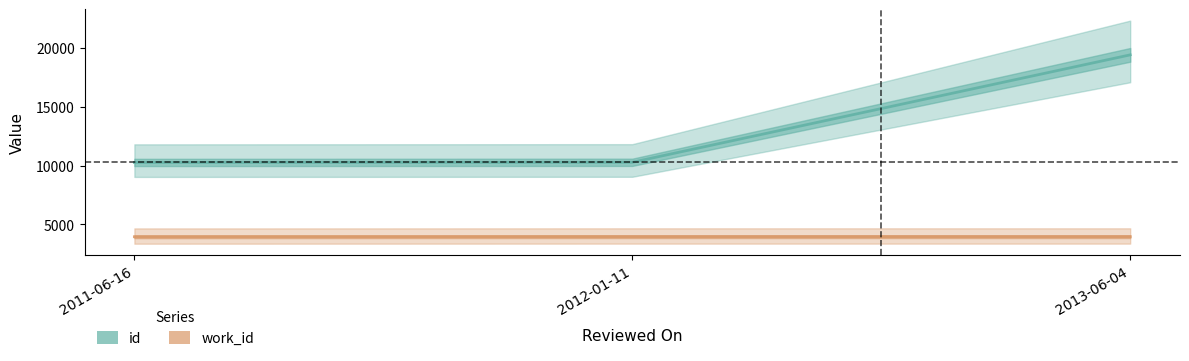

Is it true that id equals 10283 at 2011-06-16?

True